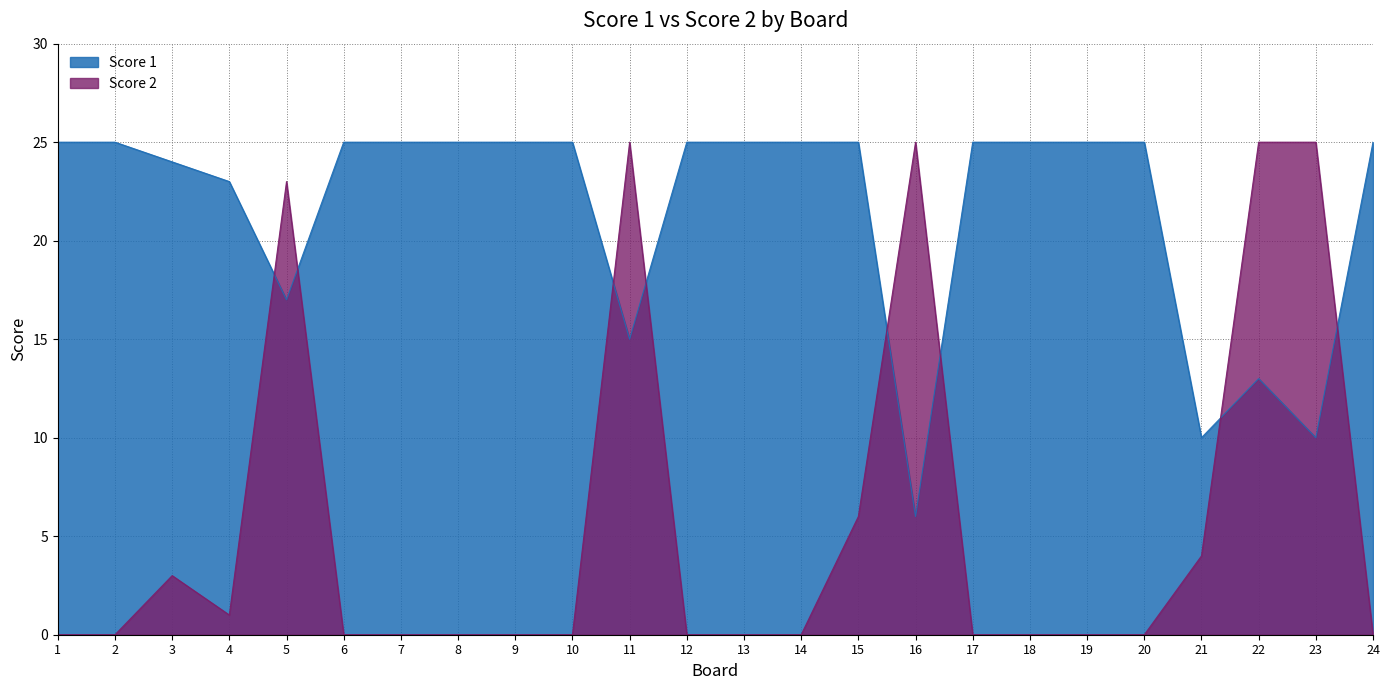

Where is Score 1 nearest to the value 15?

11